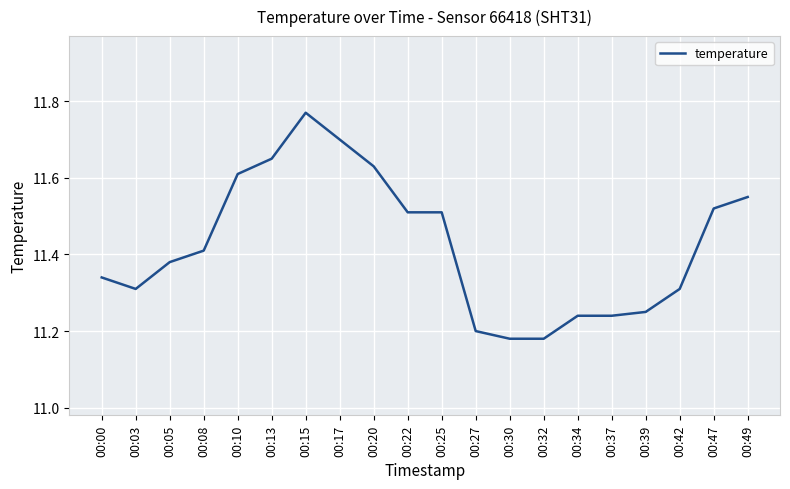

True or false: the data shows 6.2 at 00:13.

False